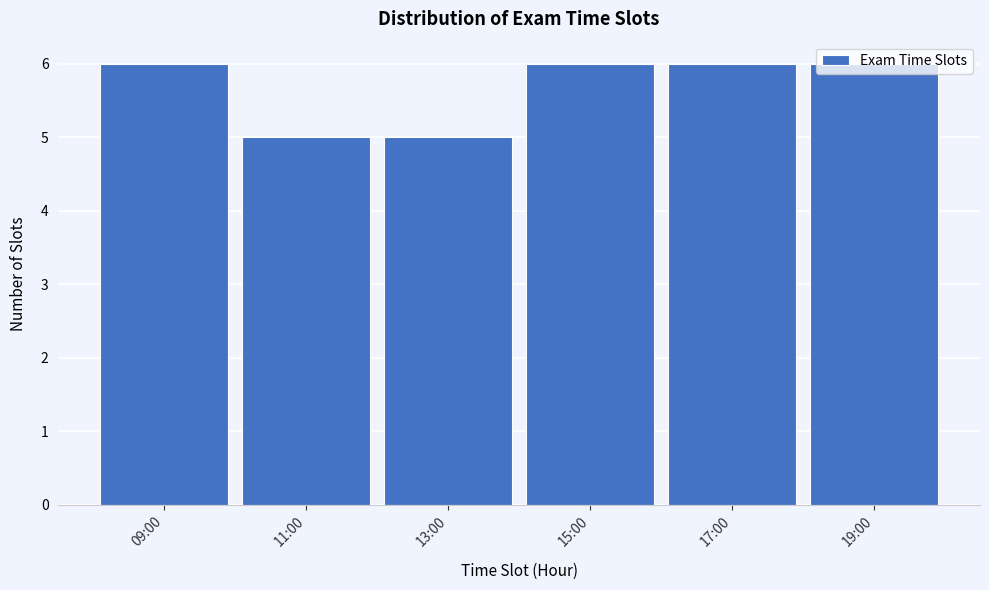

What is the greatest value displayed?

6